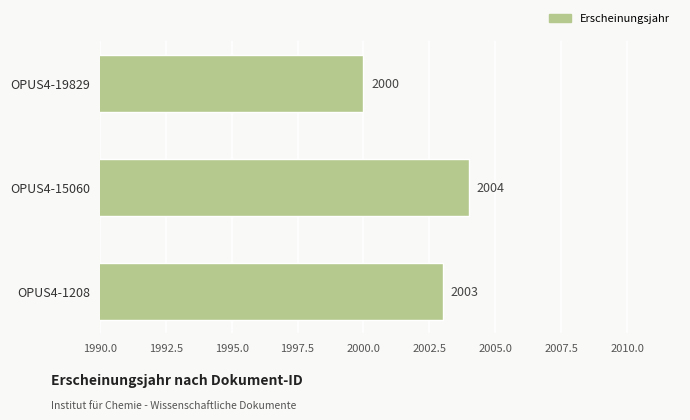

What is the smallest value displayed?

2000